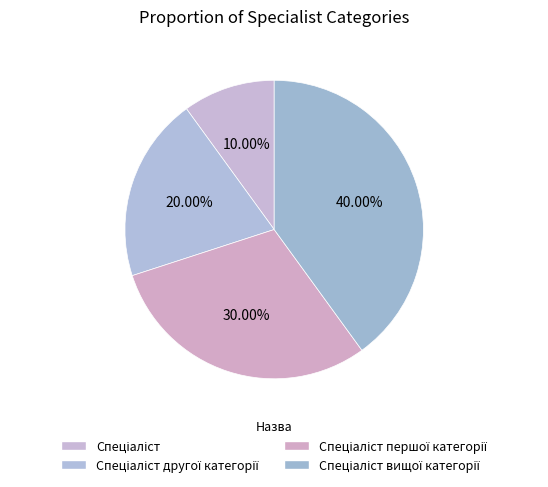

How many segments does this pie chart have?

4